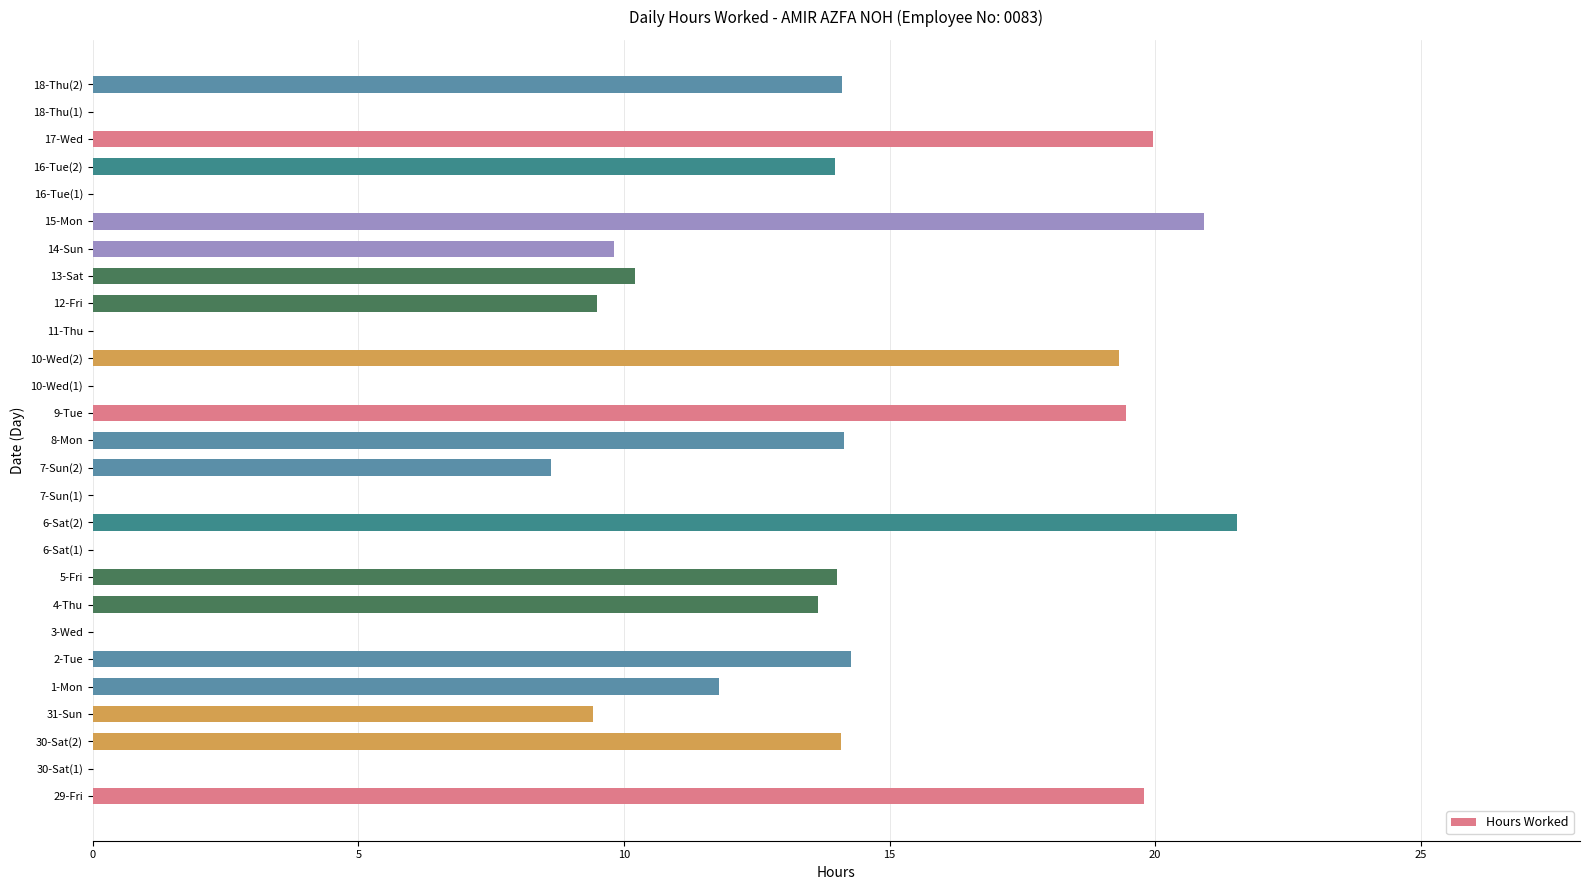

The value at 2-Tue is 14.3. True or false?

True